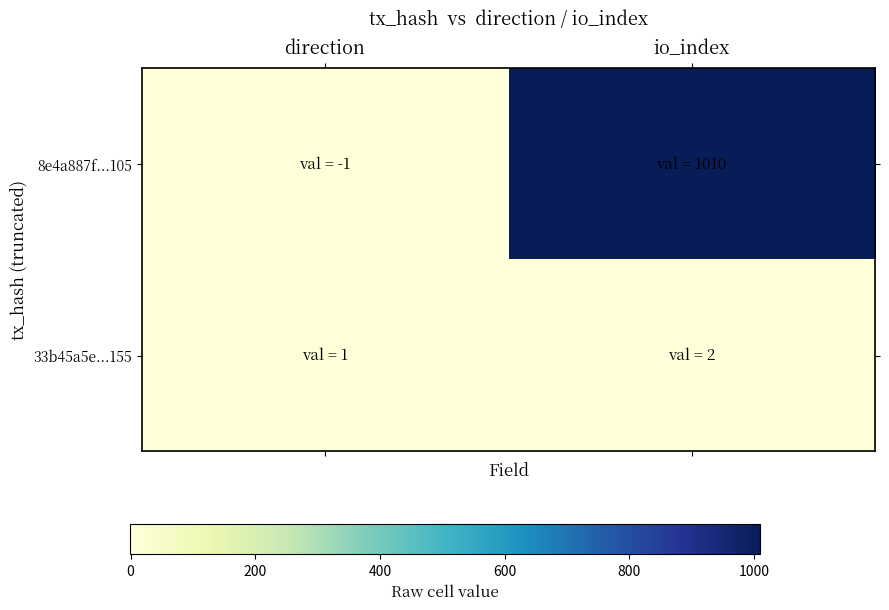

What is the total value across all series at io_index?

1012